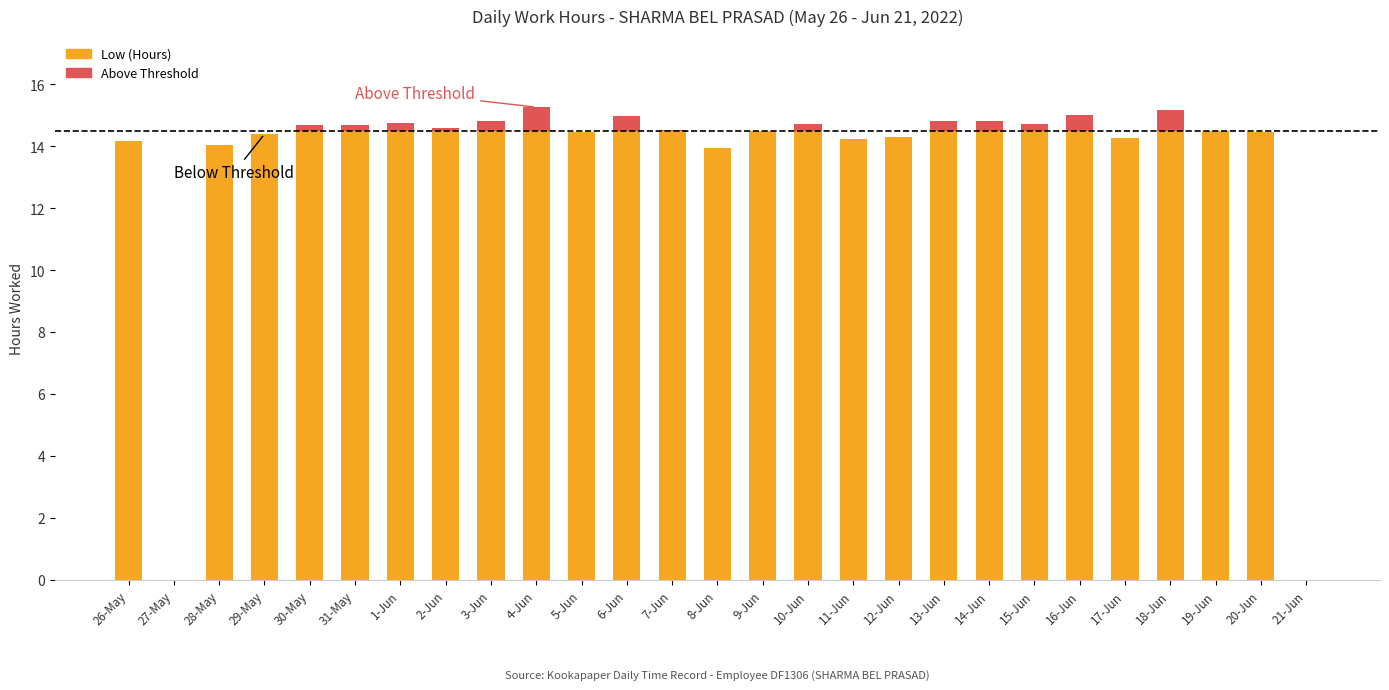

What is the change in value from 20-Jun to 21-Jun?

-14.5